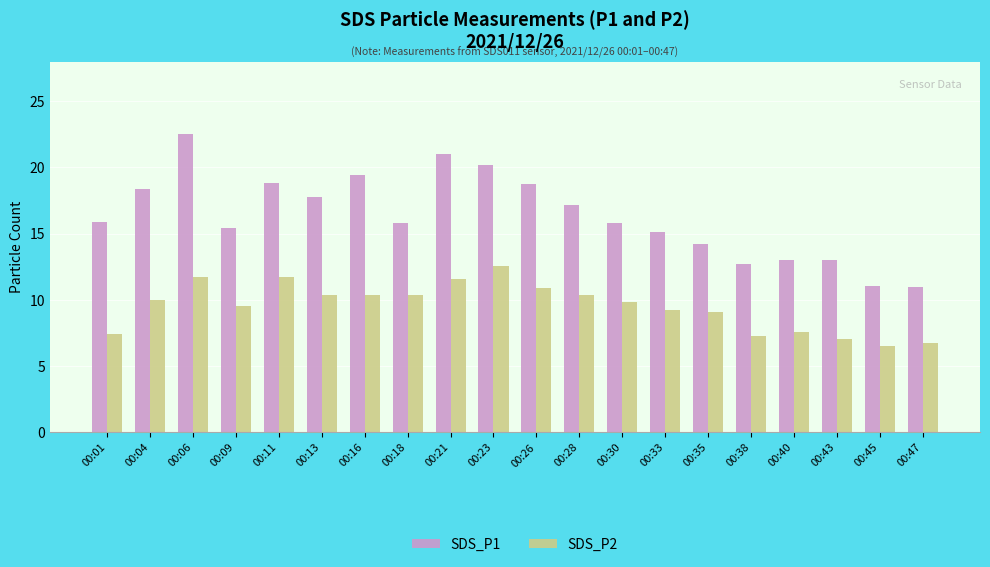

Between 00:09 and 00:47, which series saw the biggest shift?

SDS_P1